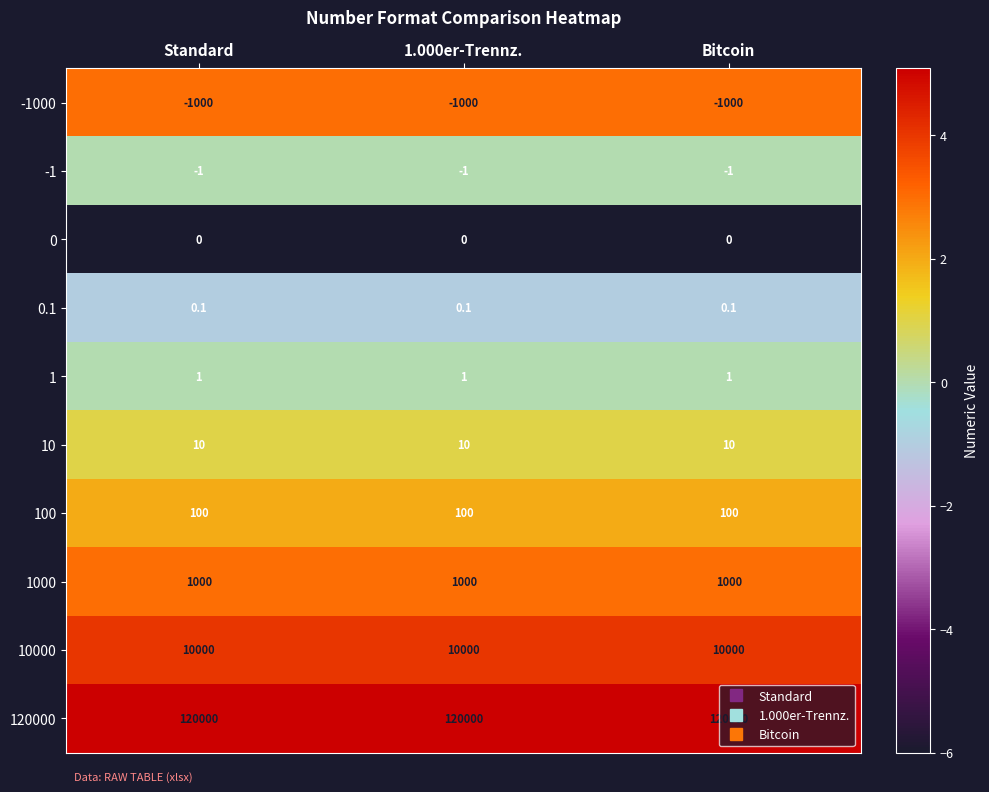

List the series in order of their peak value, highest first.

120000, 10000, 1000, 100, 10, 1, 0.1, 0, -1, -1000